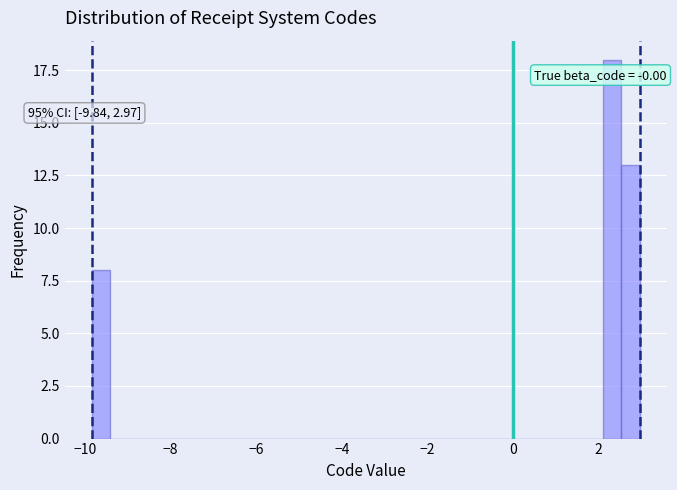

Around what value on the x-axis is the tallest bar? Give the approximate position of its centre, as read against the axis.

2.4